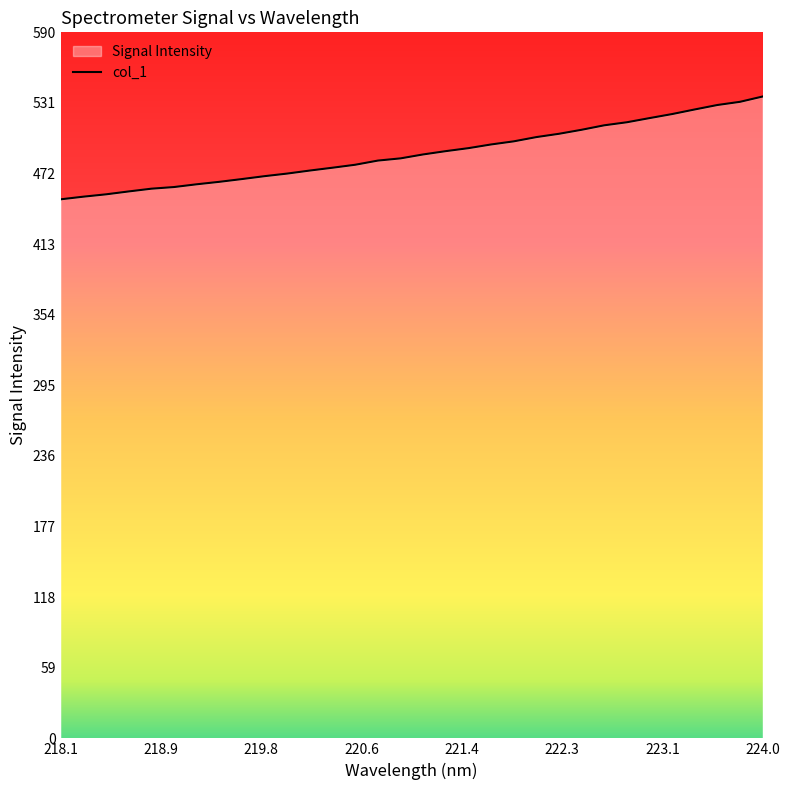

What is the sum of all values?

15641.1